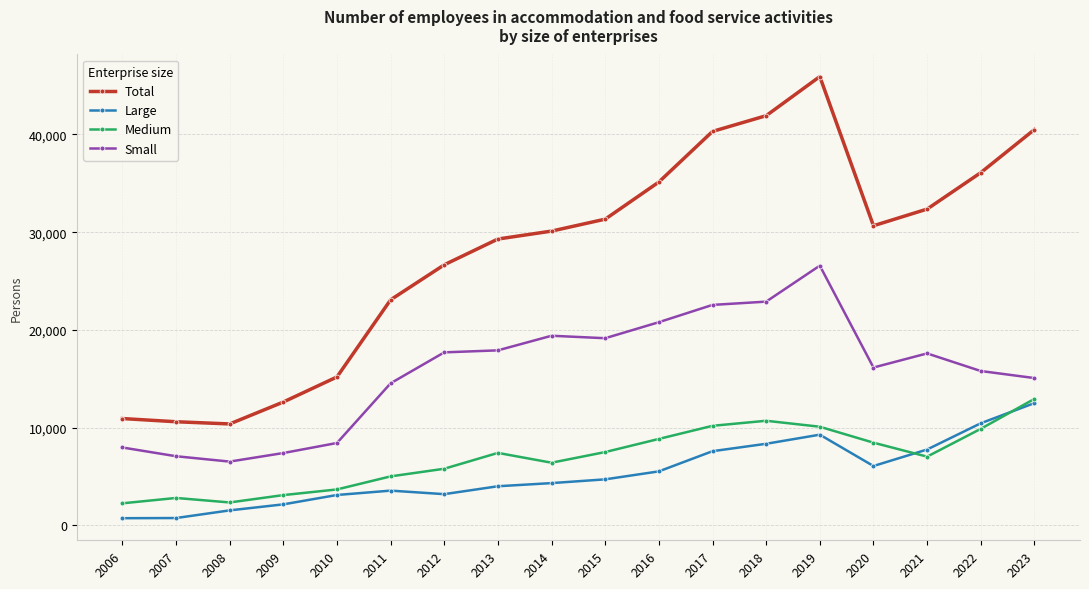

The value of Small at 2011 is 14532.0. True or false?

True